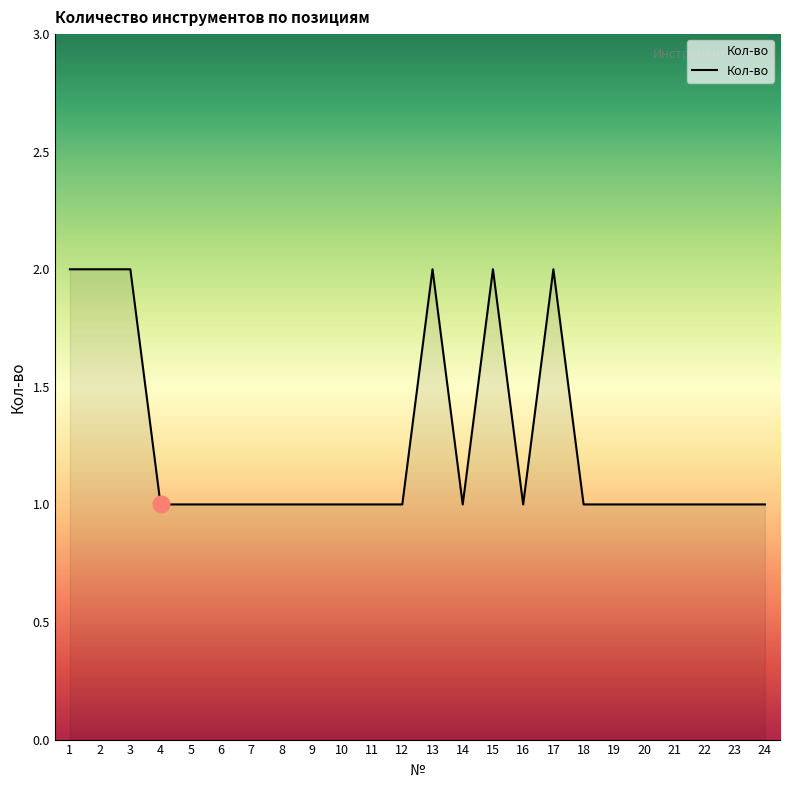

The value at 12 is 0. True or false?

False